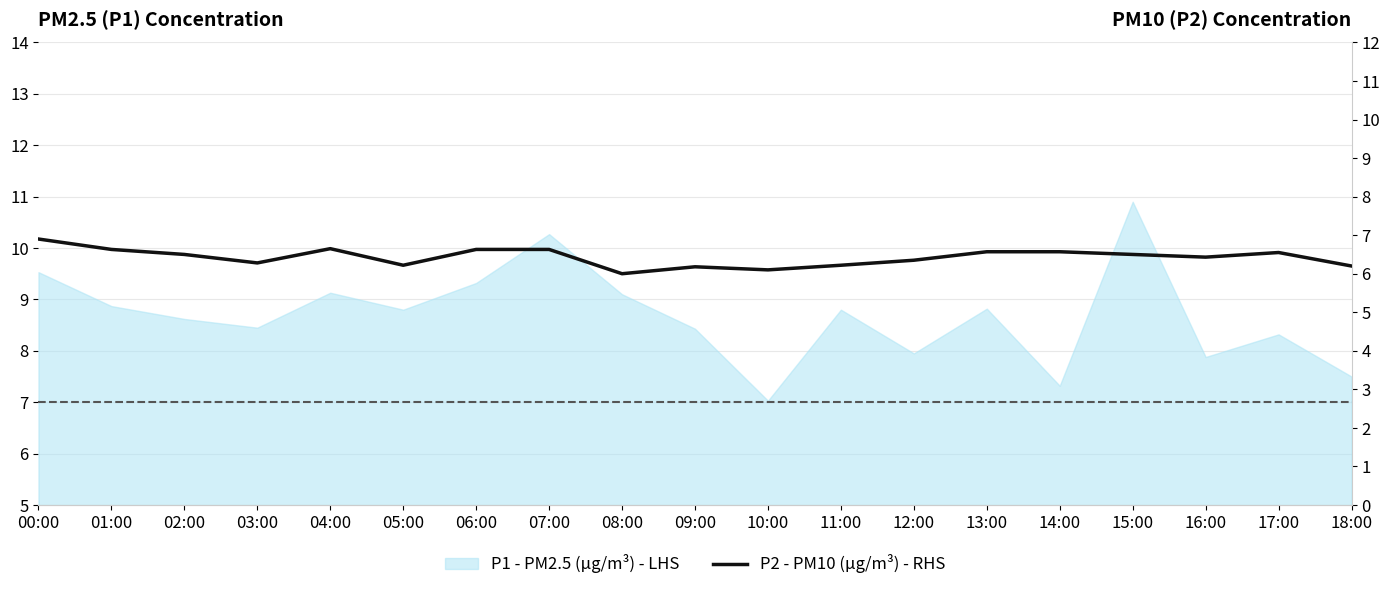

What is the smallest value displayed?

6.0